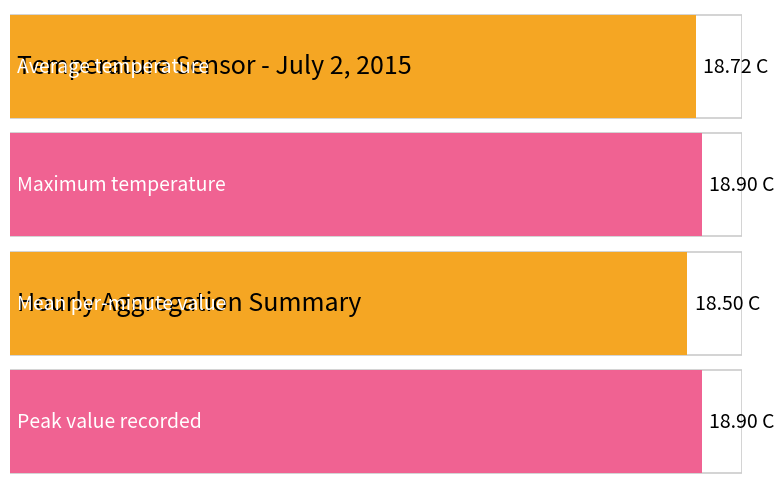

The value of Average utilization at 20 is 27.5. True or false?

False